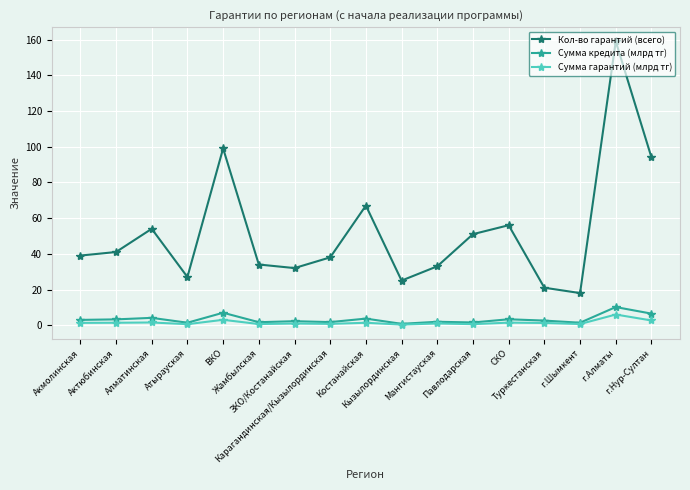

What is the value of the Кол-во гарантий (всего) point at the 15th from the left?

18.0